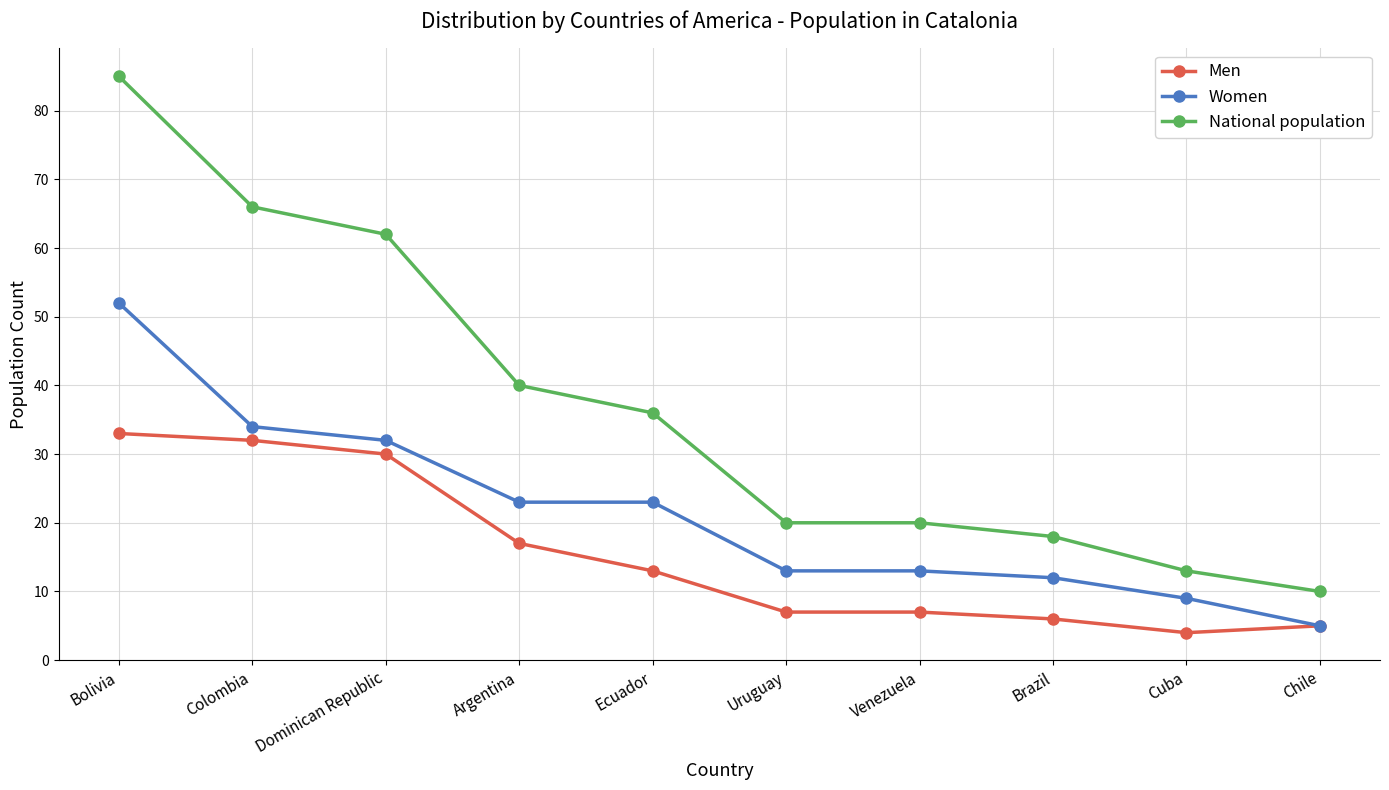

What is the difference between the maximum and minimum values in the National population series?

75